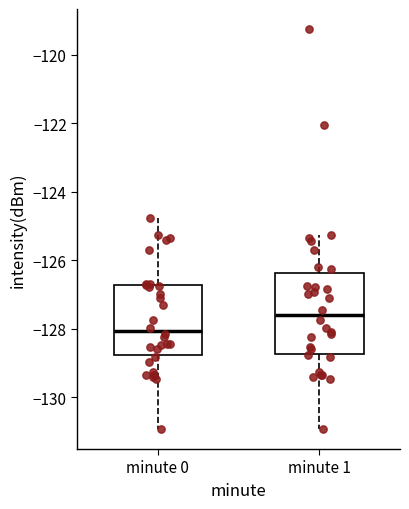

Which box's median line is the lowest?

minute 0